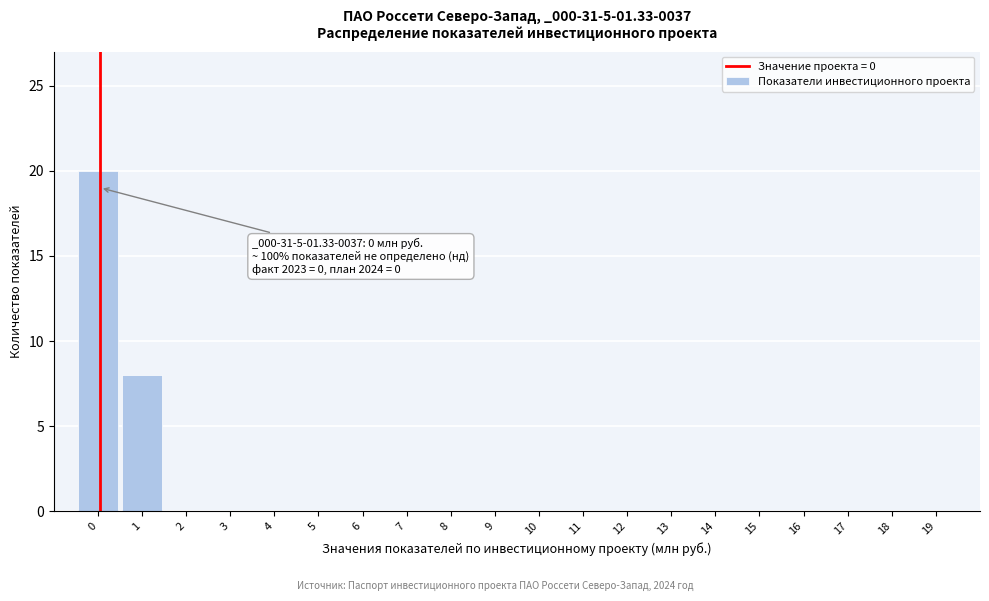

Reading left to right, what are all the values shown in this chart?

0=20	1=8	2=0	3=0	4=0	5=0	6=0	7=0	8=0	9=0	10=0	11=0	12=0	13=0	14=0	15=0	16=0	17=0	18=0	19=0